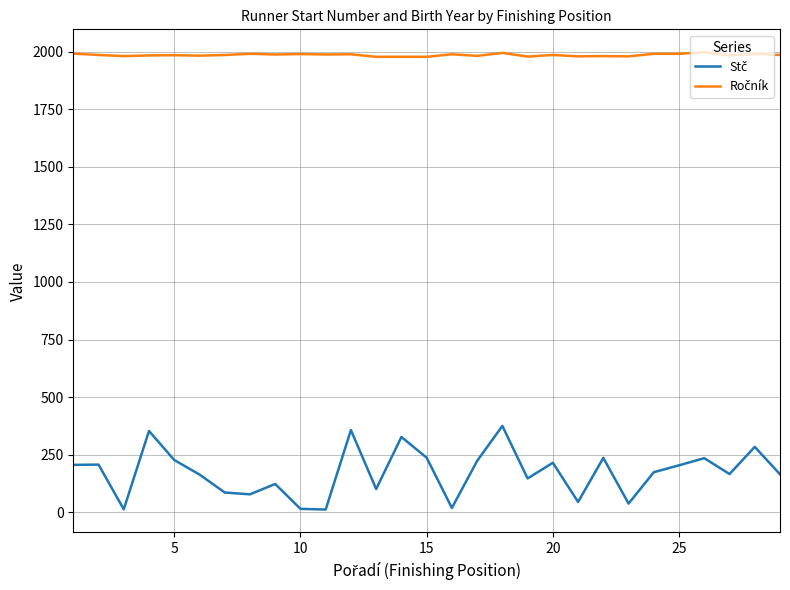

How many lines are shown in the chart?

2